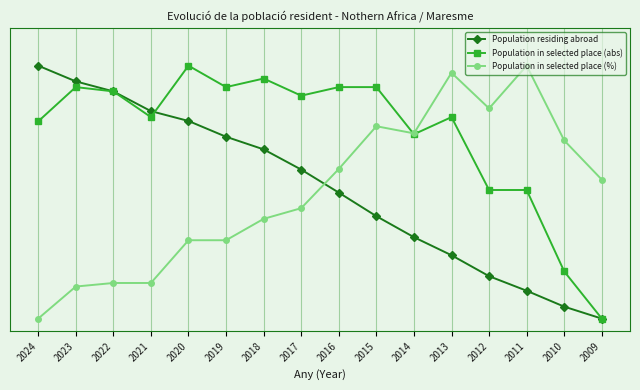

Is it true that Population in selected place (%) equals 0.1 at 2022?

True